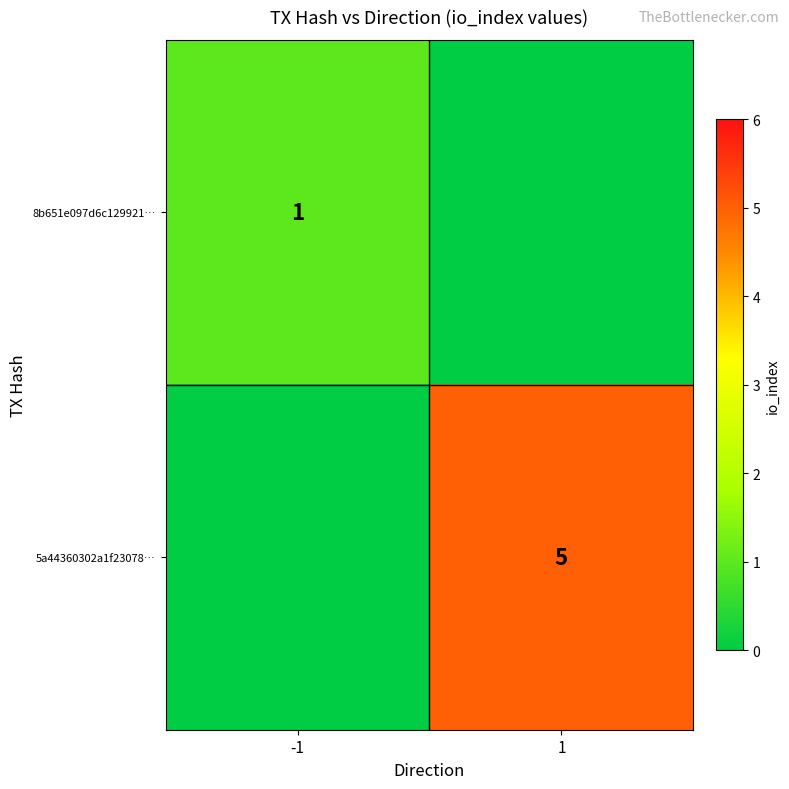

Is it true that 8b651e097d6c129921… equals 1 at -1?

True